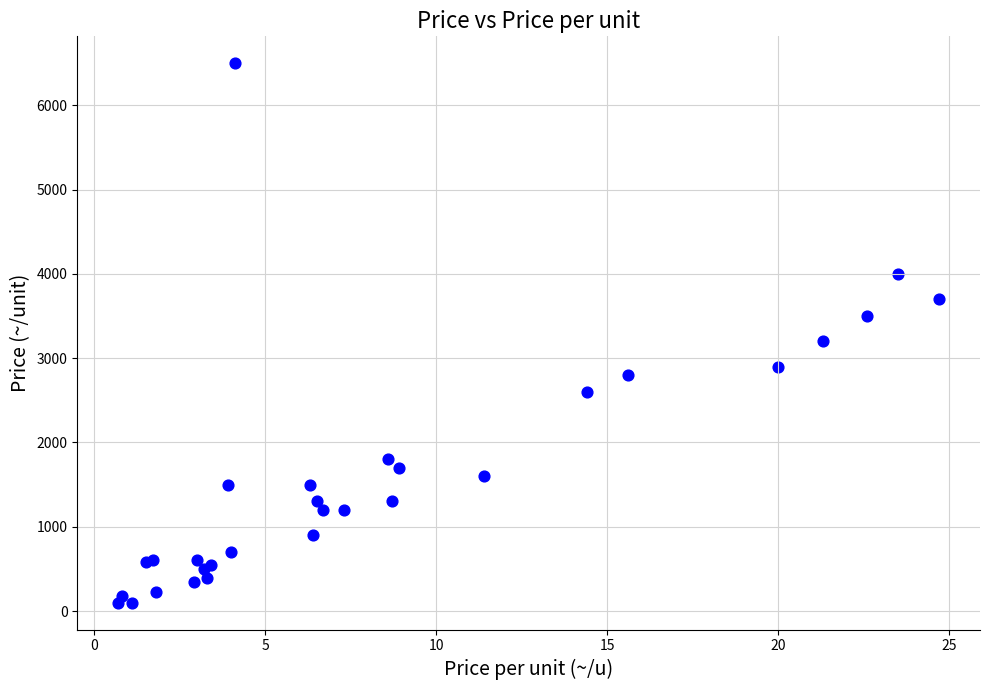

What Y value in the scatter plot is closest to 3300?

3200